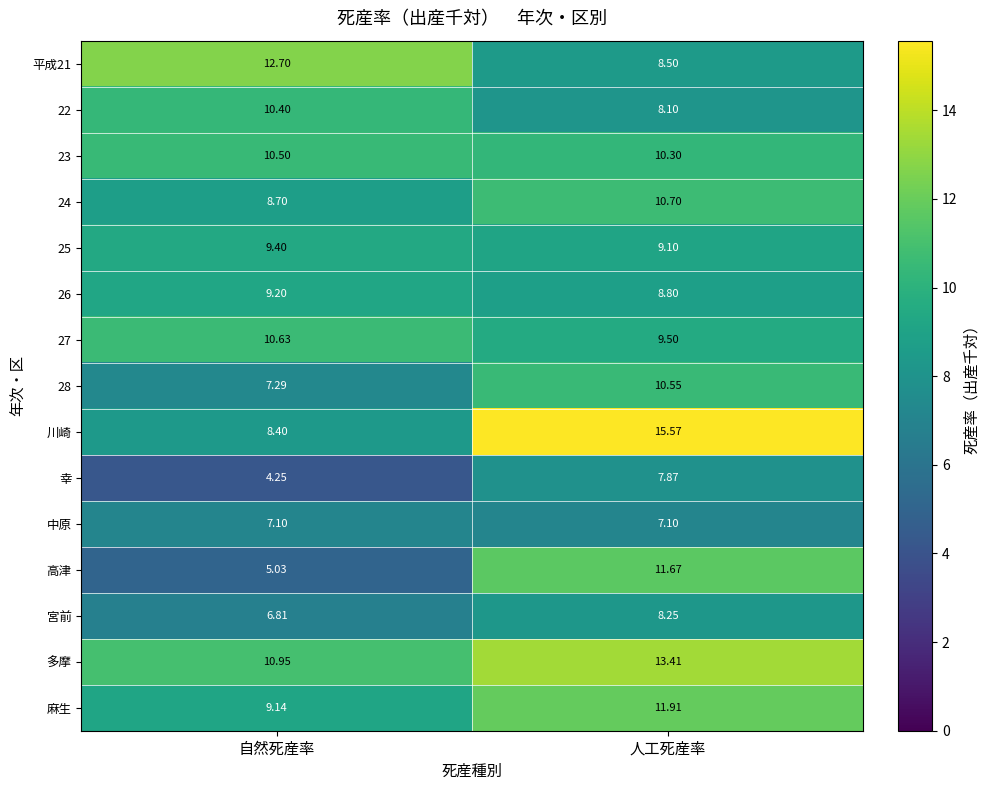

Which series has the largest range (max minus min)?

川崎